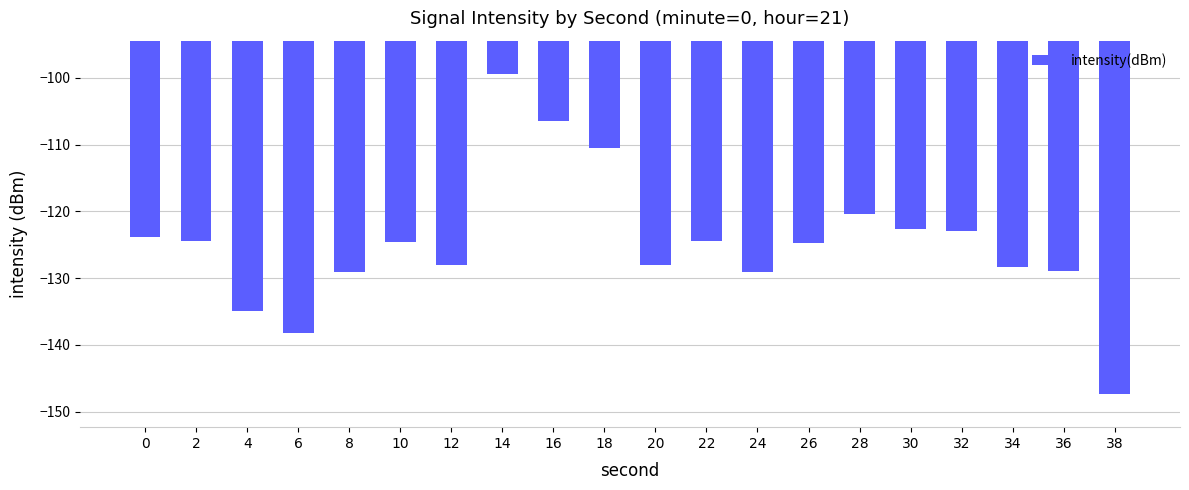

What is the difference between the values at 6 and 10?

13.6